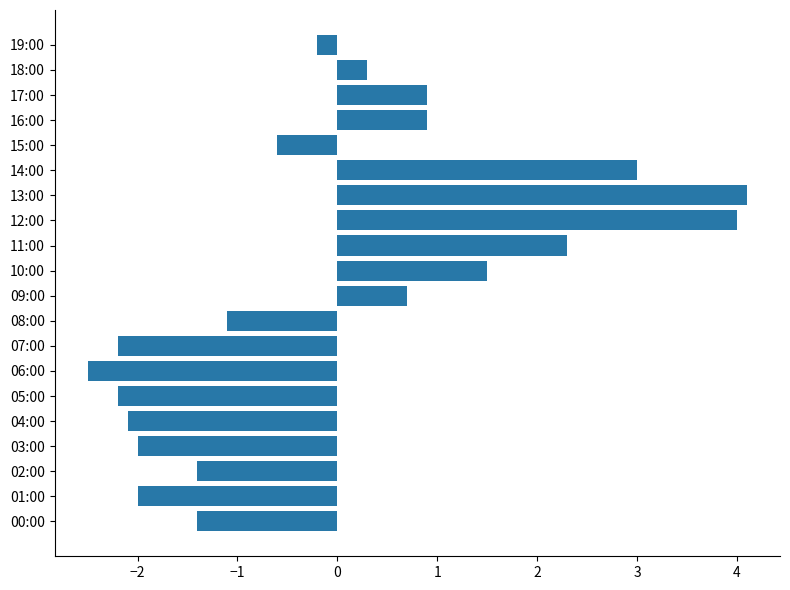

Reading bottom to top, extract all data points from this chart.

00:00=-1.4	01:00=-2.0	02:00=-1.4	03:00=-2.0	04:00=-2.1	05:00=-2.2	06:00=-2.5	07:00=-2.2	08:00=-1.1	09:00=0.7	10:00=1.5	11:00=2.3	12:00=4.0	13:00=4.1	14:00=3.0	15:00=-0.6	16:00=0.9	17:00=0.9	18:00=0.3	19:00=-0.2